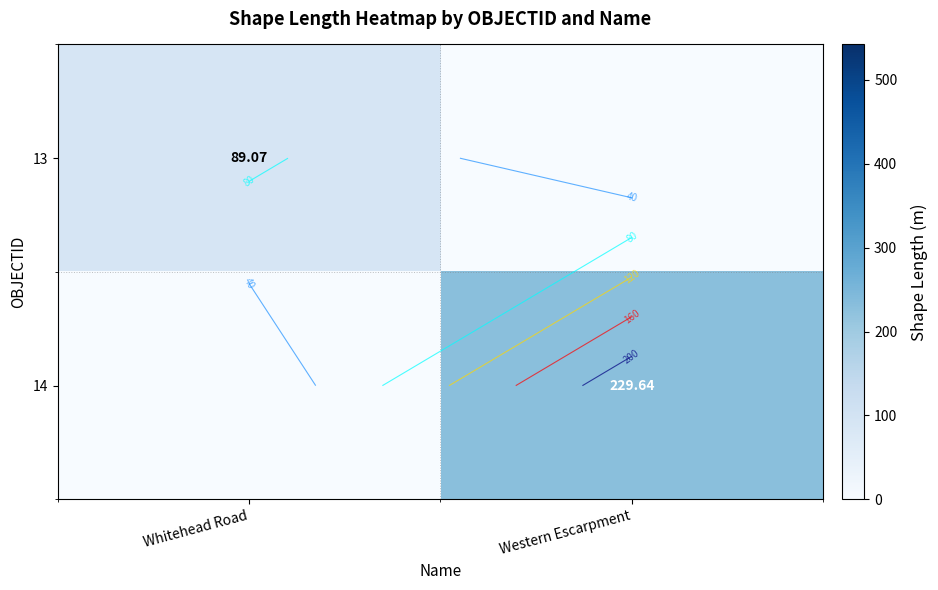

List the labels in order of 13 value, smallest first.

Western Escarpment, Whitehead Road